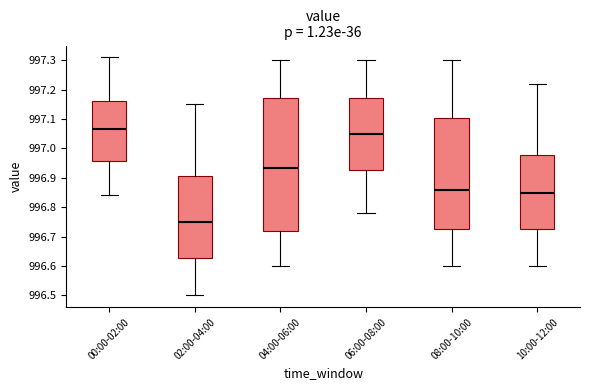

Which box's median line is the highest?

00:00-02:00